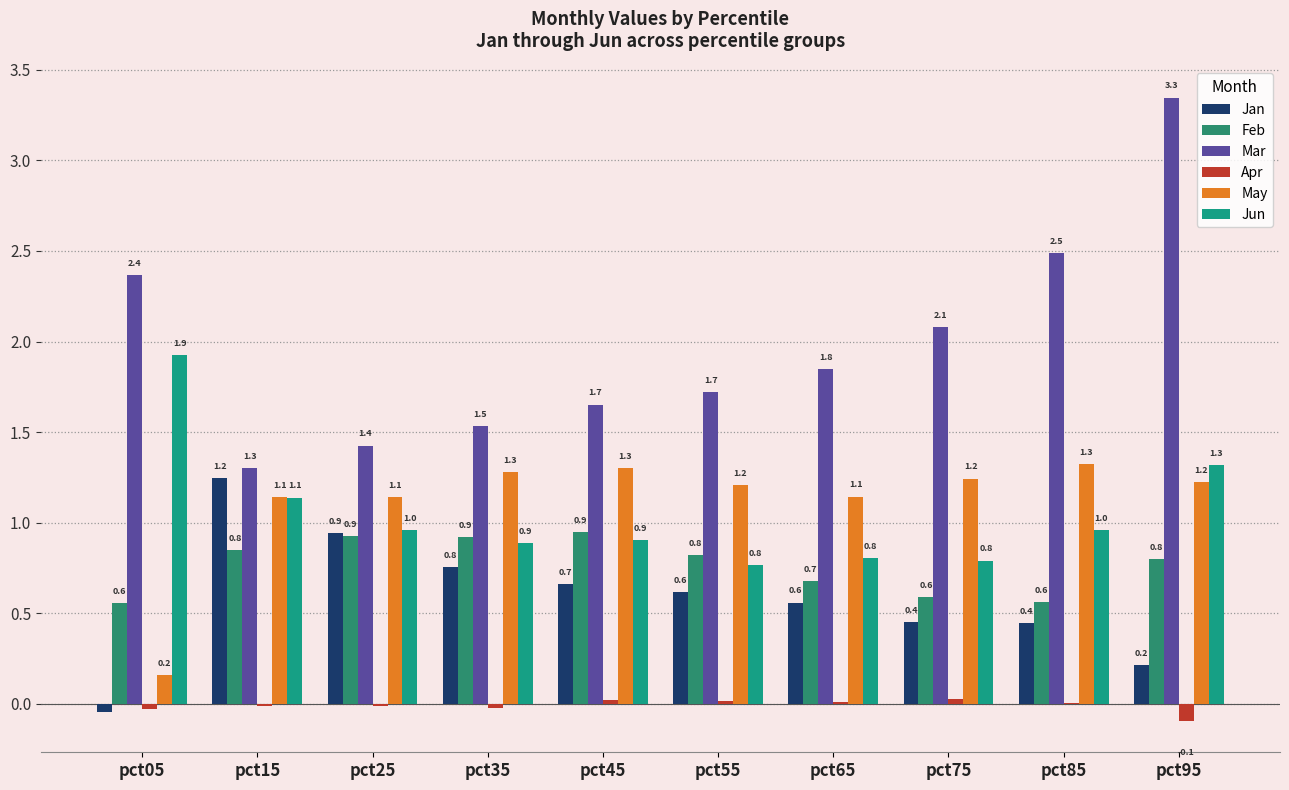

Rank the series by their maximum value, from highest to lowest.

Mar, Jun, May, Jan, Feb, Apr